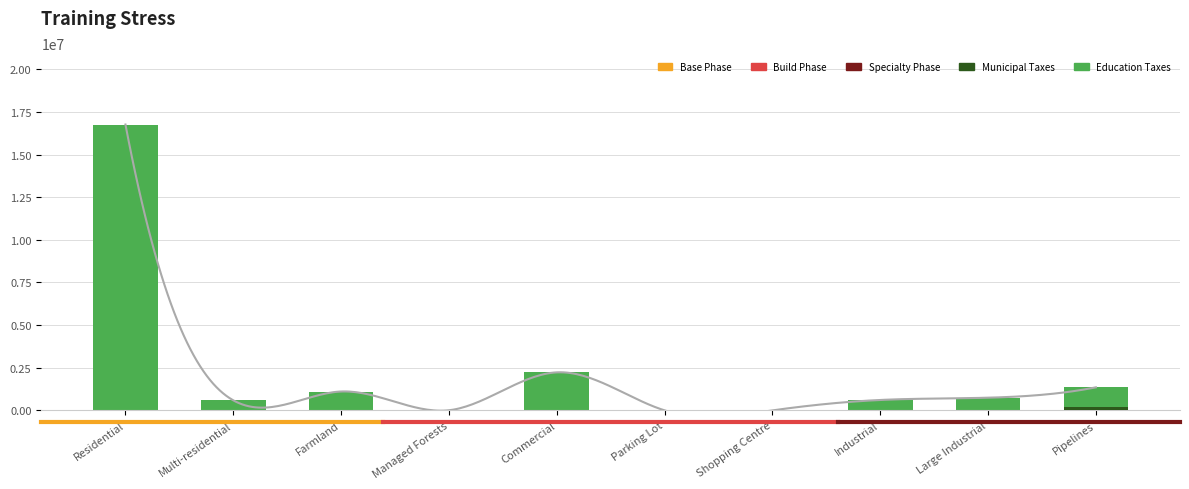

Reading left to right, transcribe all the data shown in this chart.

Residential=16762294.6	Multi-residential=590555.8	Farmland=1107831.0	Managed Forests=7954.7	Commercial=2230327.2	Parking Lot=1460.2	Shopping Centre=1270.2	Industrial=611238.4	Large Industrial=744430.3	Pipelines=1353129.7